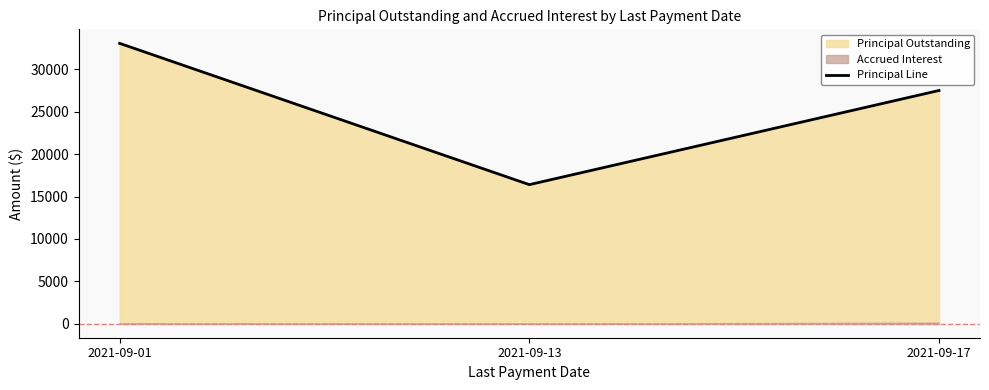

What is the value of the 3rd point from the left?

27511.7